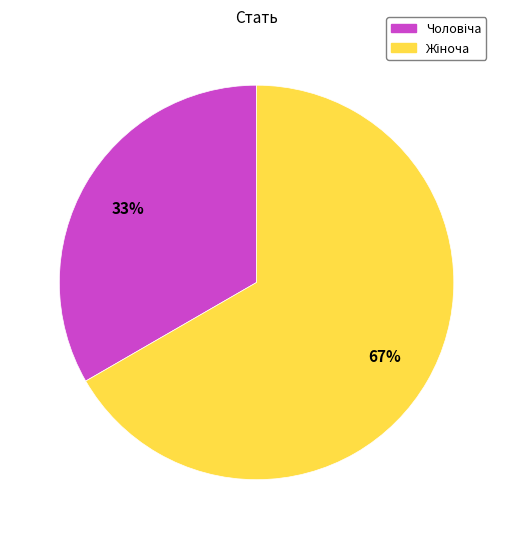

Is there any slice that represents more than half of the pie?

Yes